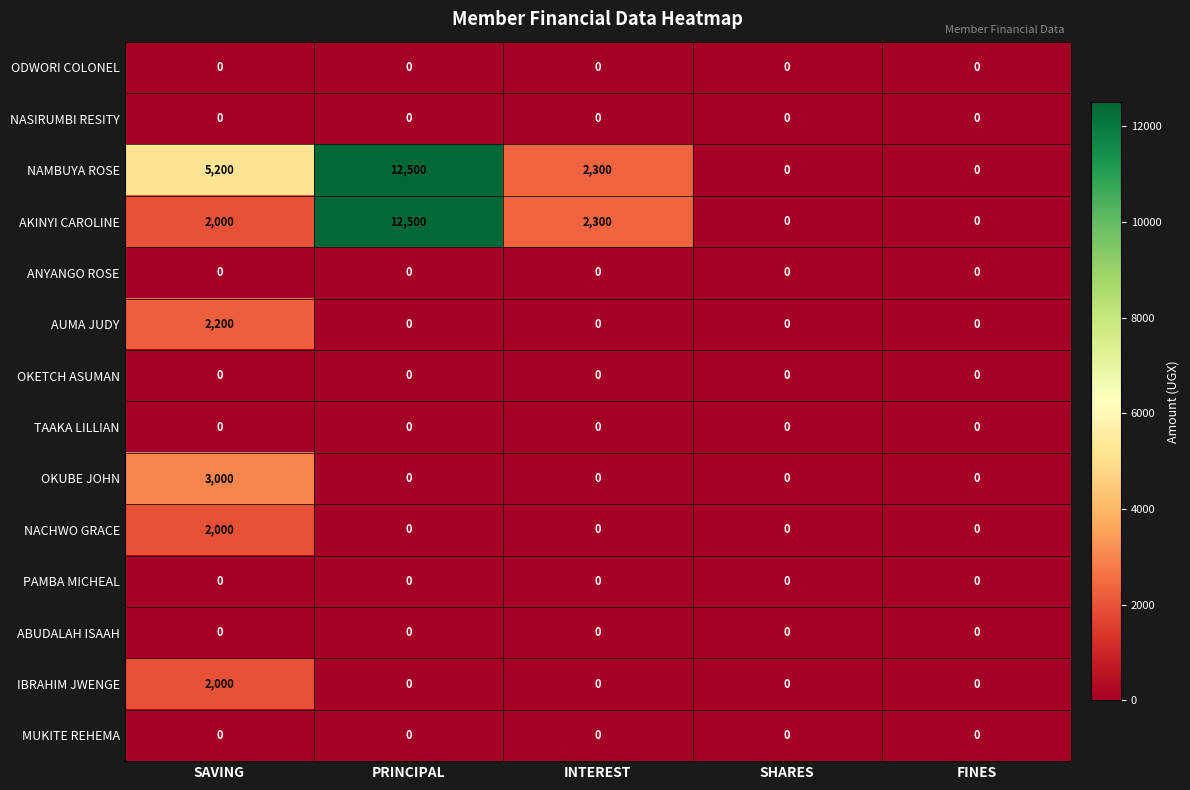

At which category does the chart reach its peak across all series?

PRINCIPAL